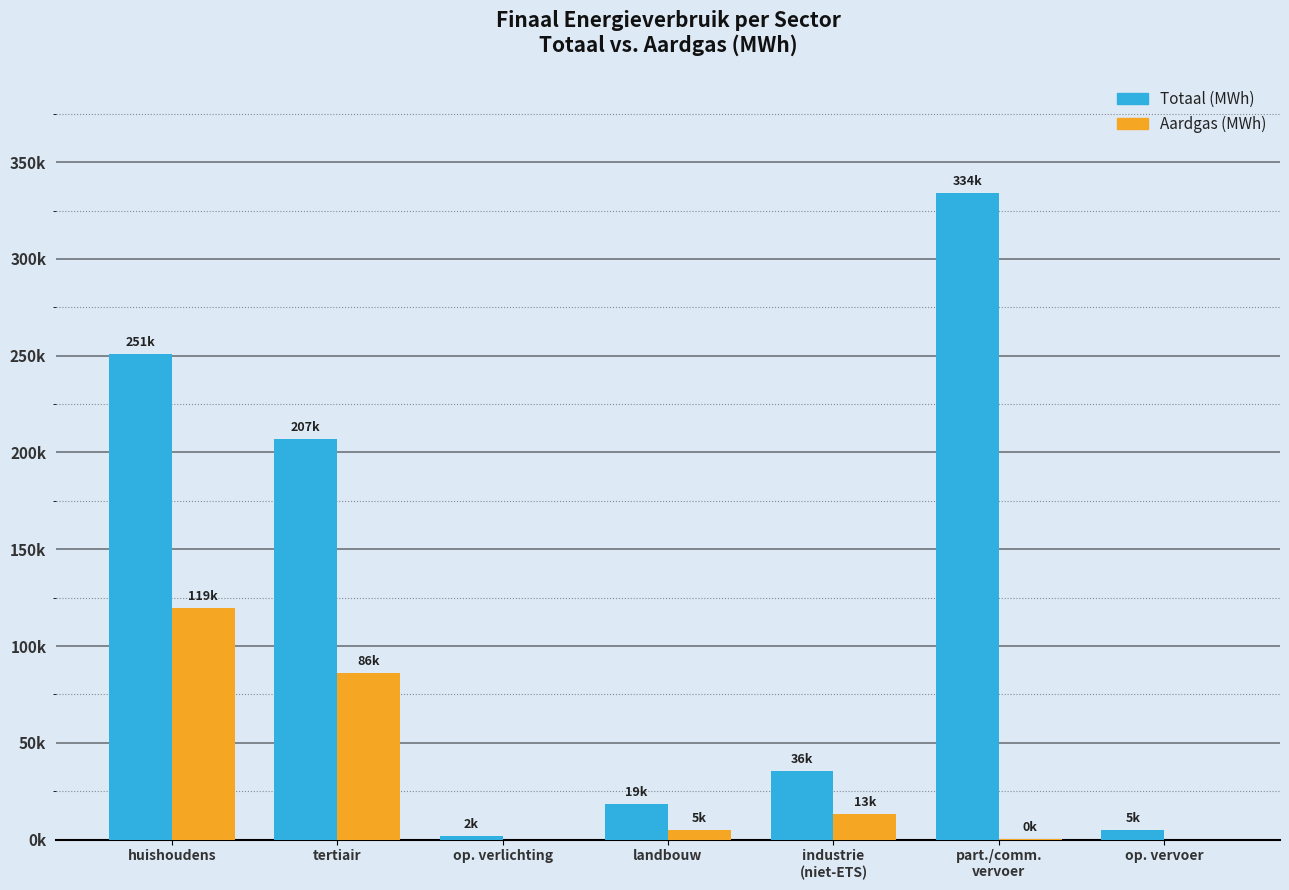

Between part./comm.
vervoer and tertiair, which is larger?

part./comm.
vervoer